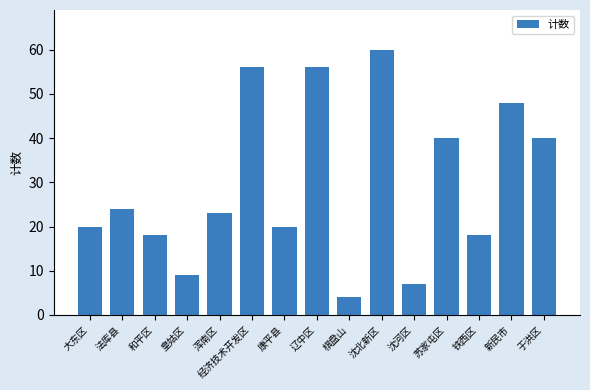

What is the difference between the maximum and minimum values?

56